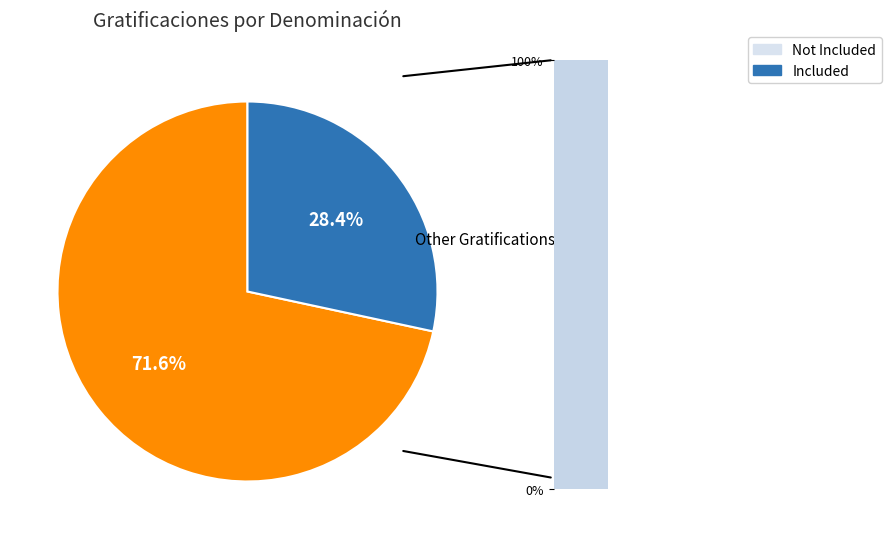

To the nearest percent, what portion does Other represent?

28%